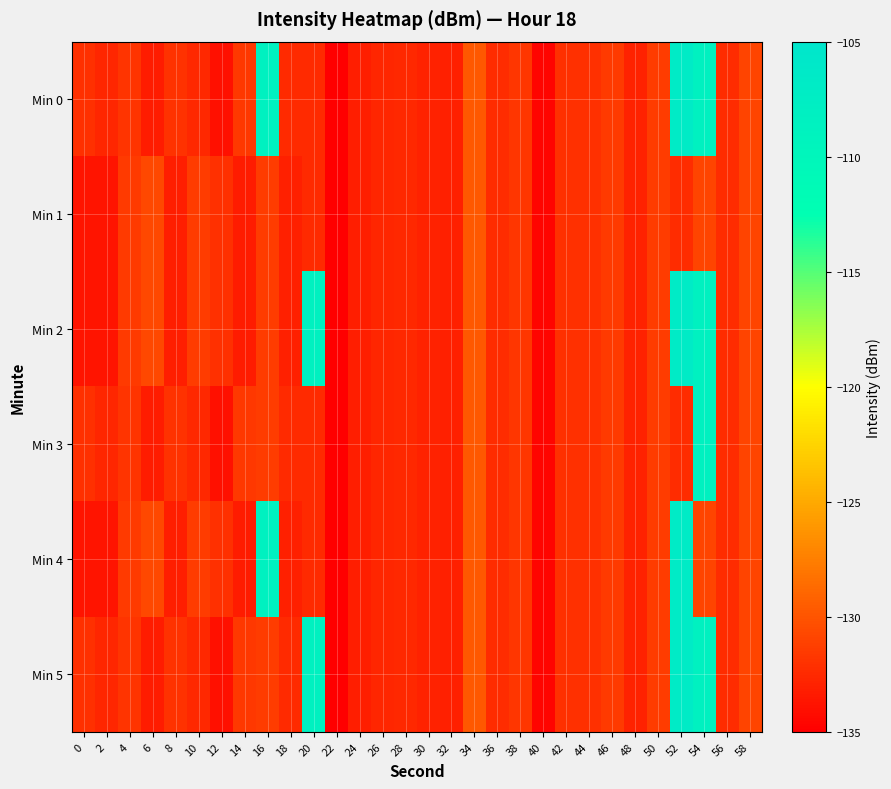

Which series has the widest spread of values?

row_0